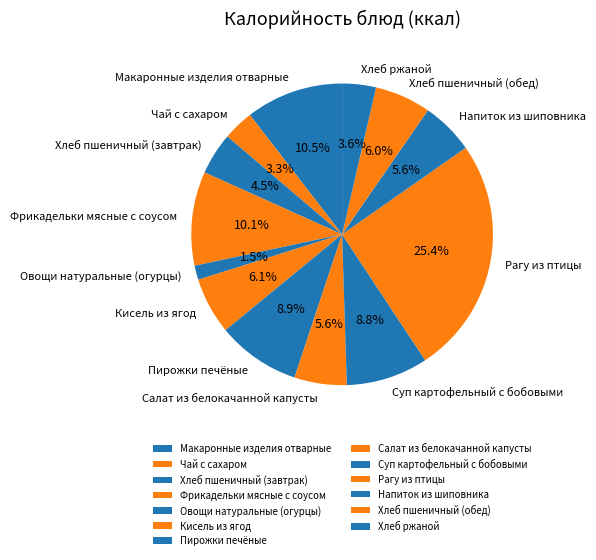

Is it true that Салат из белокачанной капусты is 1% of the pie?

False